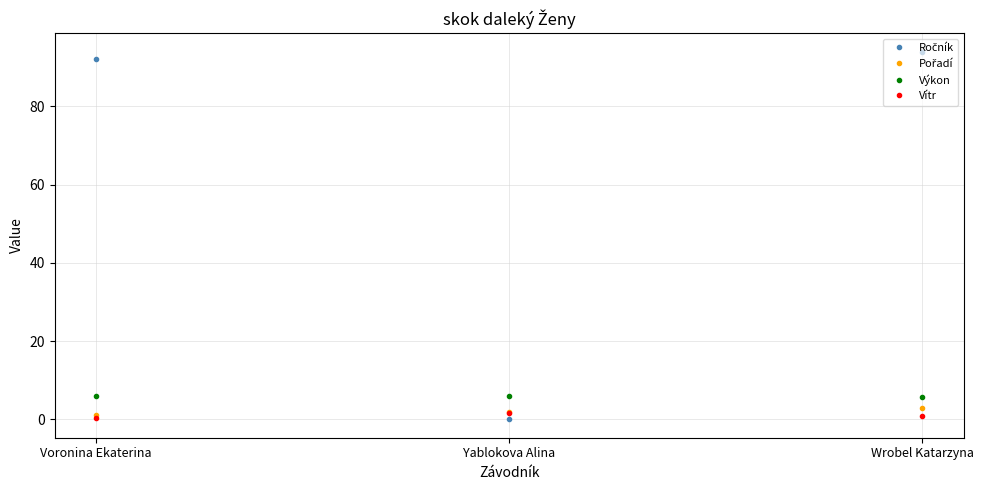

Is it true that Výkon equals 6.1 at Voronina Ekaterina?

True